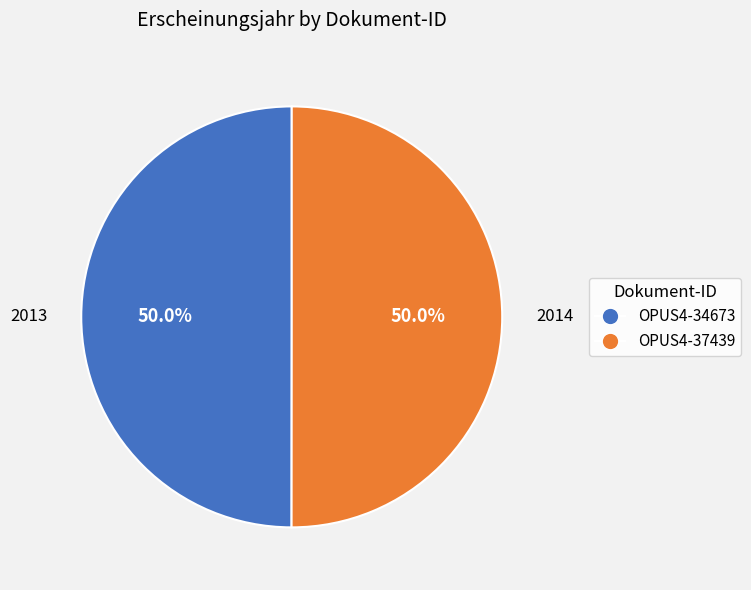

What is the ratio of the value at OPUS4-37439 to the value at OPUS4-34673?

1.0